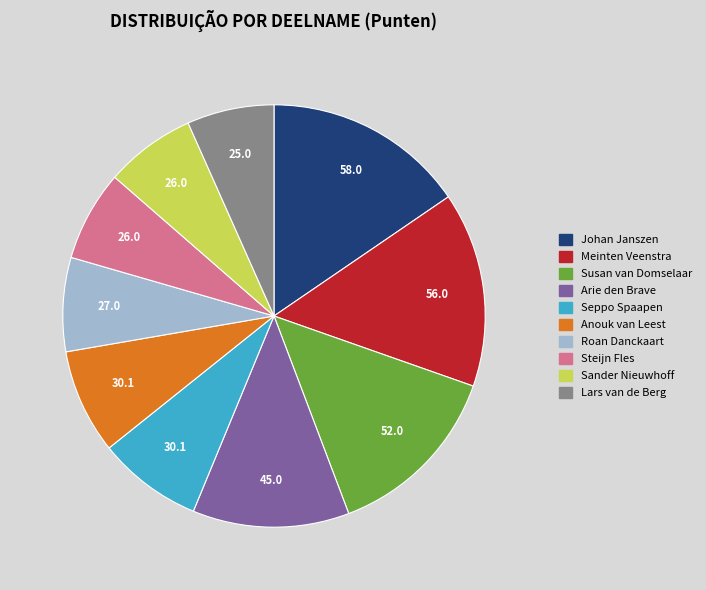

Between Steijn Fles and Anouk van Leest, which is larger?

Anouk van Leest